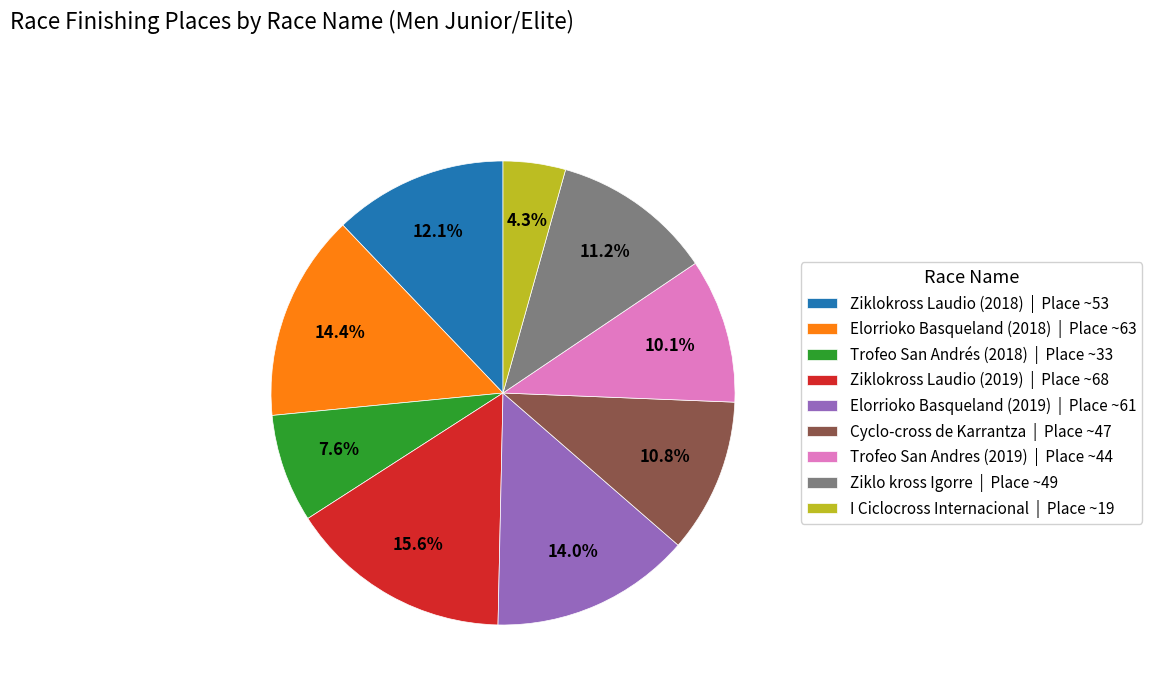

Is the sum of Ziklo kross Igorre and Elorrioko Basqueland (2019) greater than half?

No